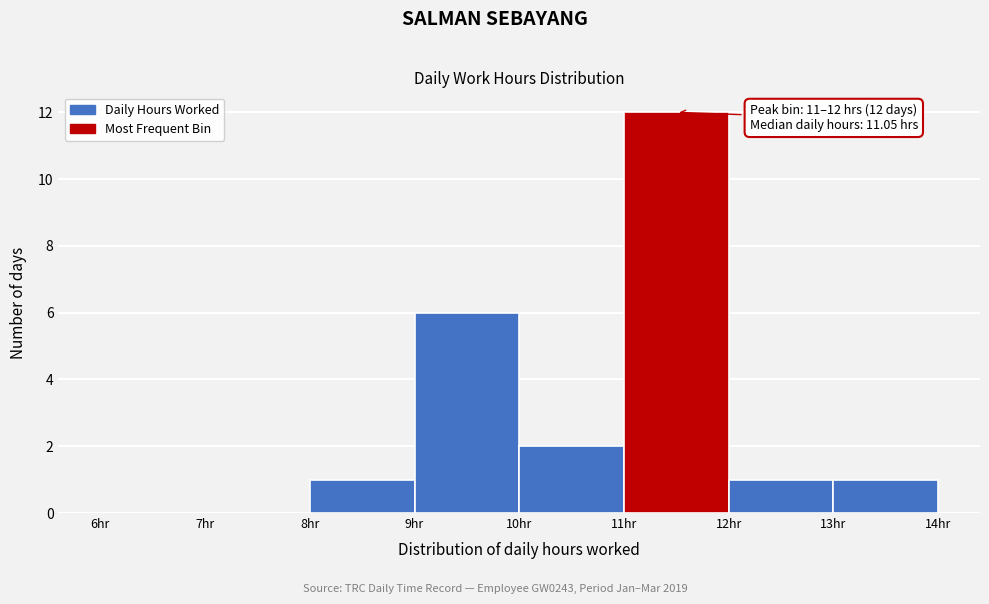

Over which range of the x-axis is the bar tallest?

11 to 12